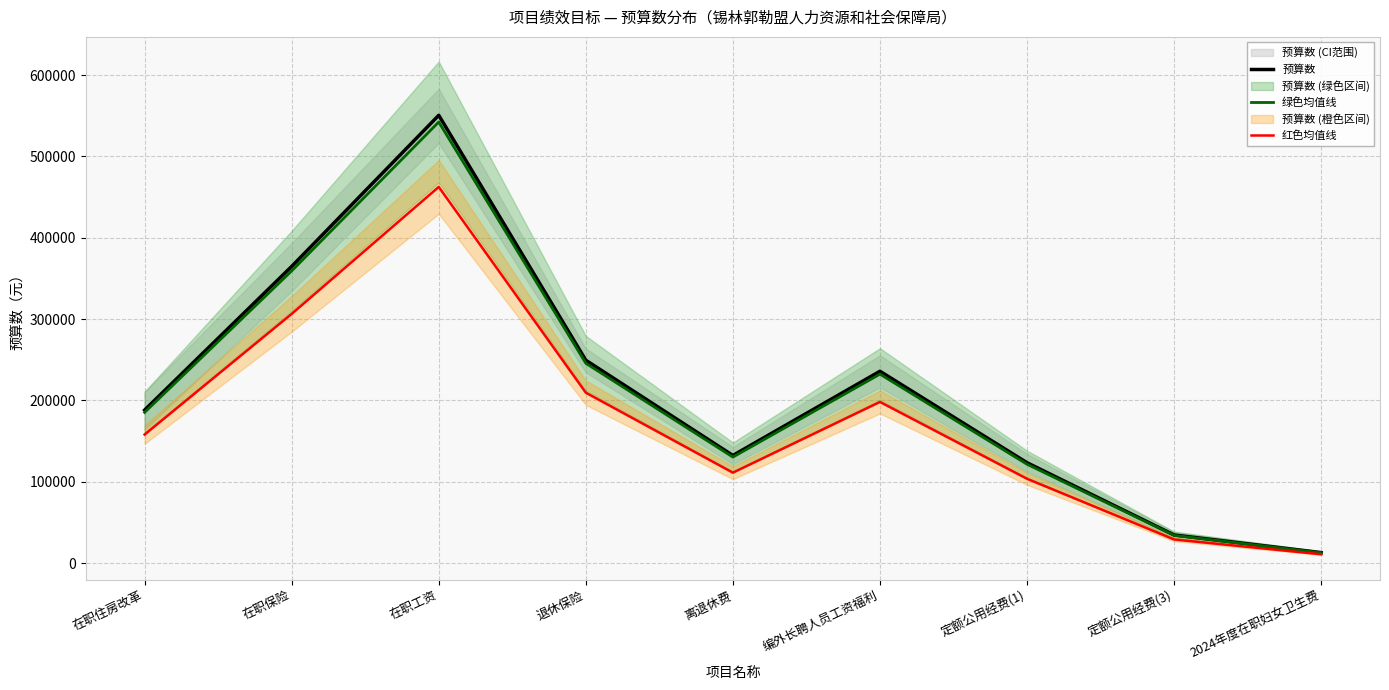

How many data points in 预算数 are above 188039?

5